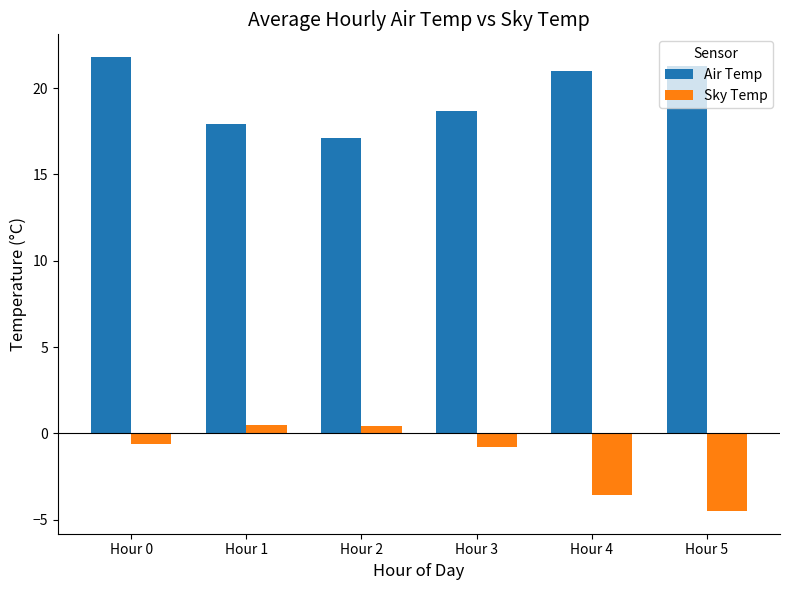

What is the value of the Sky Temp bar at the 1st from the left?

-0.6